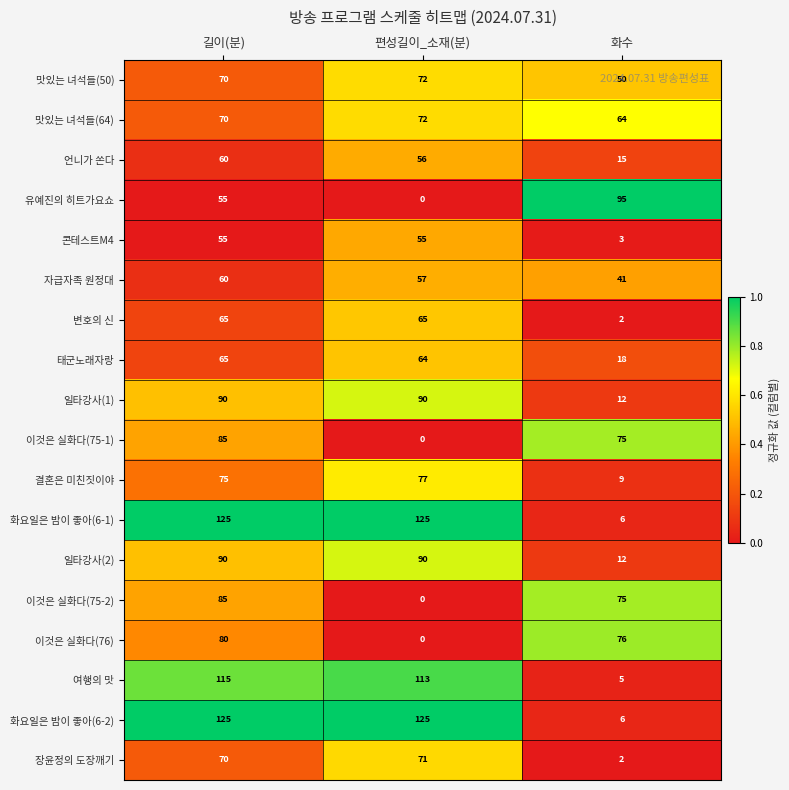

The value of 여행의 맛 at 편성길이_소재(분) is 165. True or false?

False